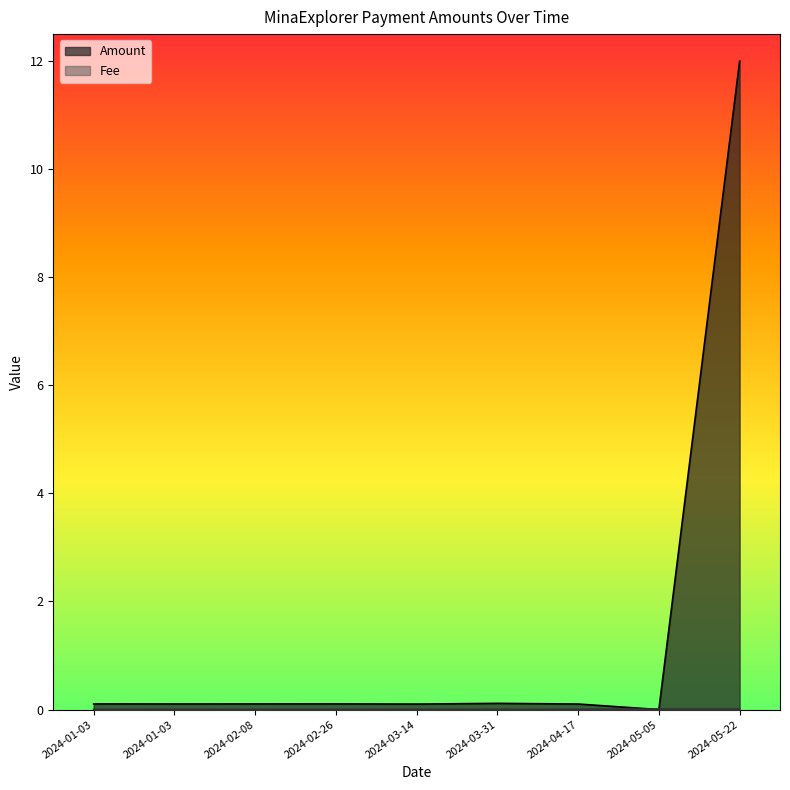

How many times do Amount and Fee cross each other?

2